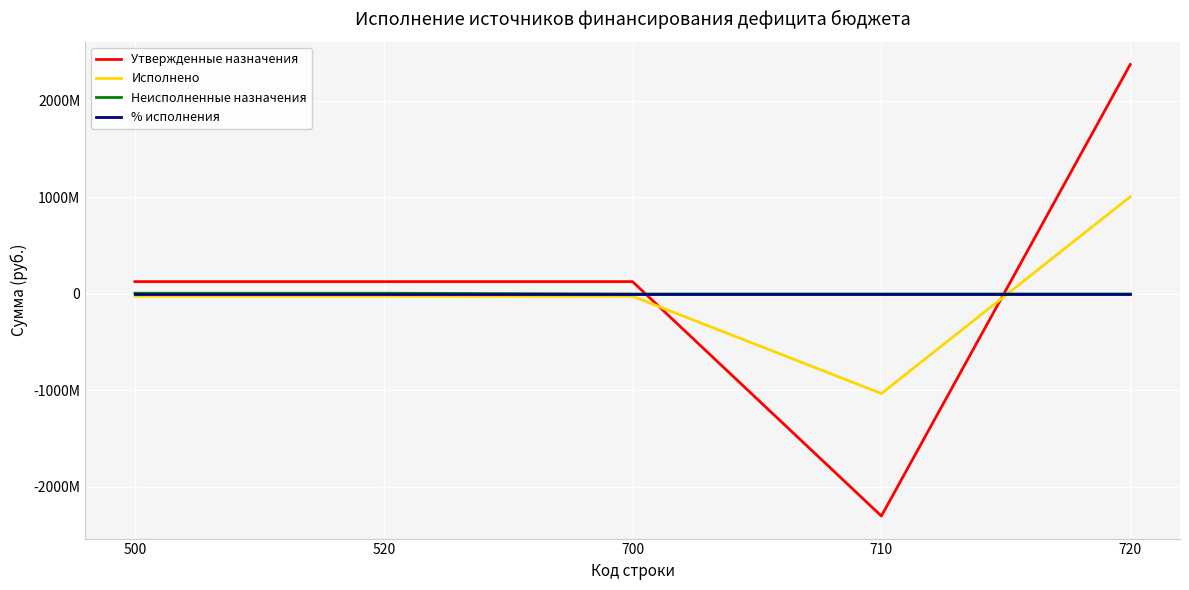

What are all the series names shown in the legend?

Утвержденные назначения, Исполнено, Неисполненные назначения, % исполнения